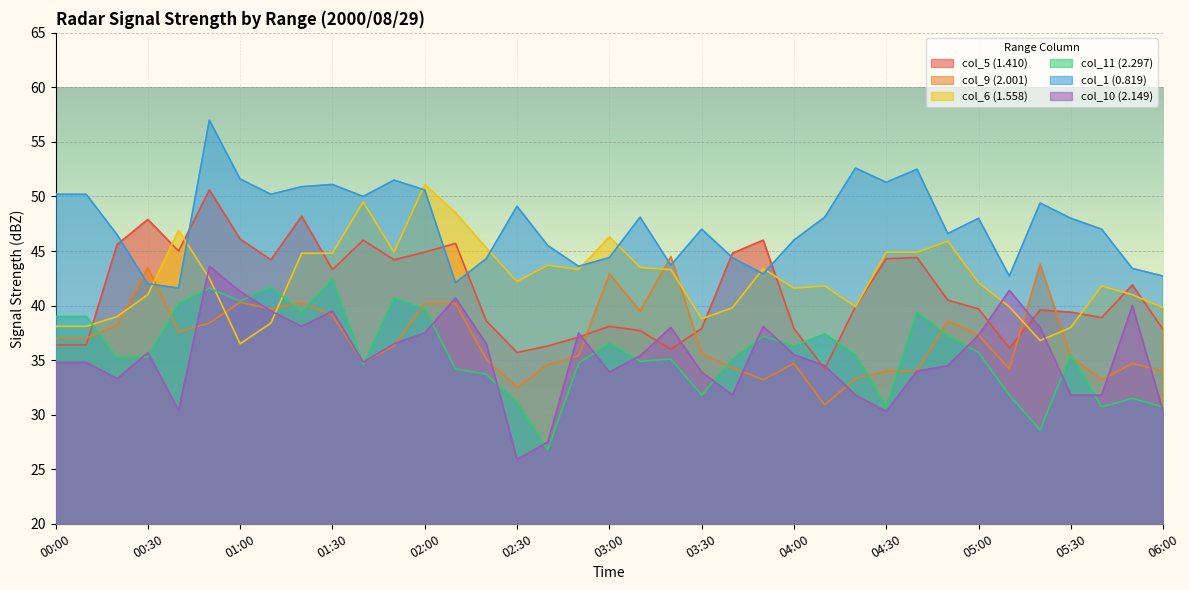

What is the total value across all series at 01:50?

254.1